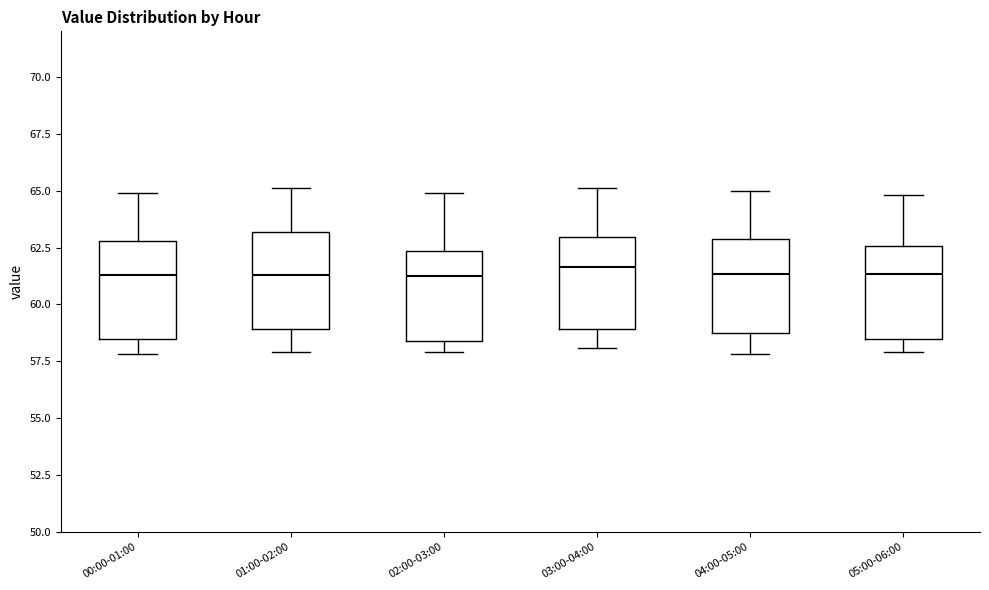

Reading left to right, transcribe this box plot: for each box, give where its median line is, the range the box spans, and where its two whiskers end, as read against the y-axis. The values are not printed on the chart, so give them approximately, as read against the axis.

00:00-01:00: median 61.5, box 58.5 to 63.0, whiskers 58.0 to 65.0
01:00-02:00: median 61.5, box 59.0 to 63.0, whiskers 58.0 to 65.0
02:00-03:00: median 61.5, box 58.5 to 62.5, whiskers 58.0 to 65.0
03:00-04:00: median 61.5, box 59.0 to 63.0, whiskers 58.0 to 65.0
04:00-05:00: median 61.5, box 59.0 to 63.0, whiskers 58.0 to 65.0
05:00-06:00: median 61.5, box 58.5 to 62.5, whiskers 58.0 to 65.0